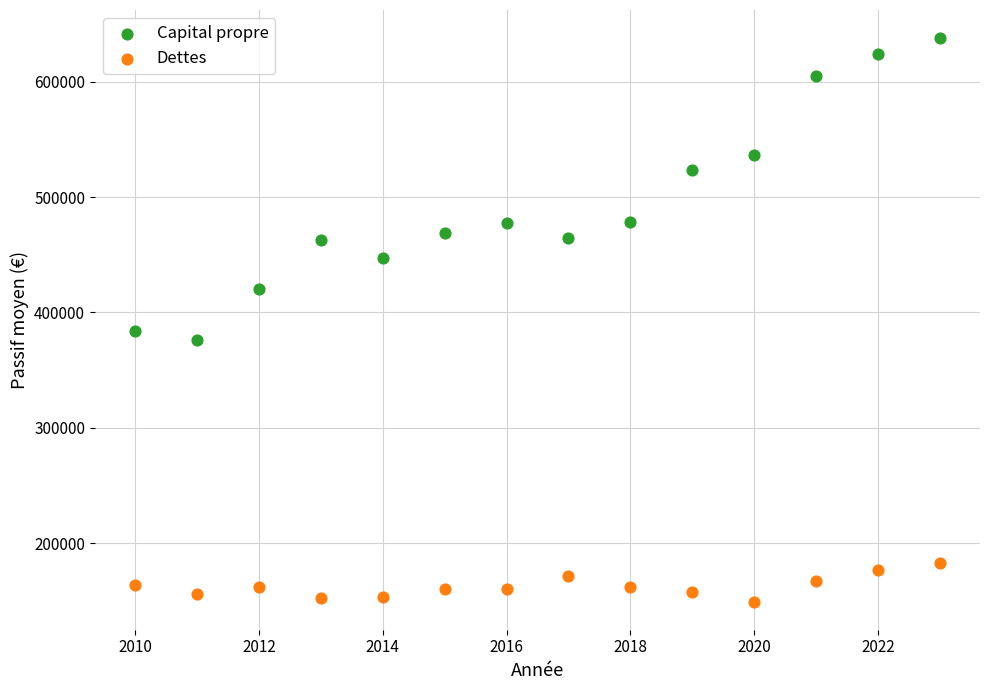

Which series has the largest Y range (max minus min)?

Capital propre